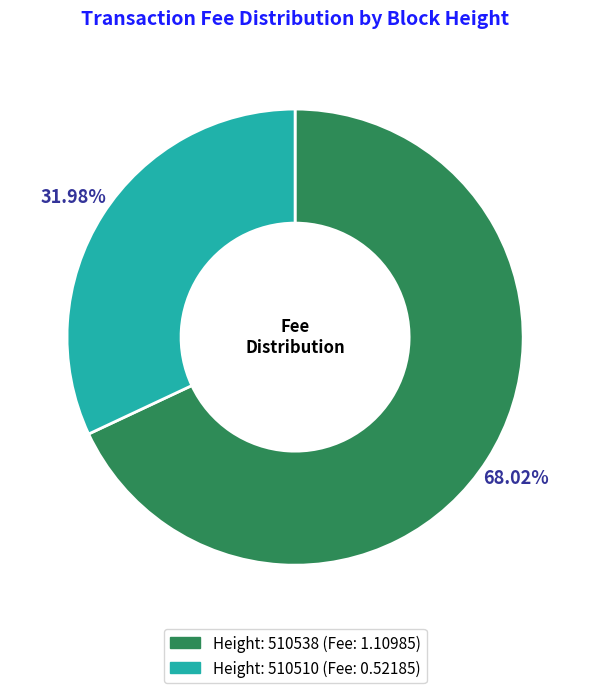

Does any single category account for the majority?

Yes